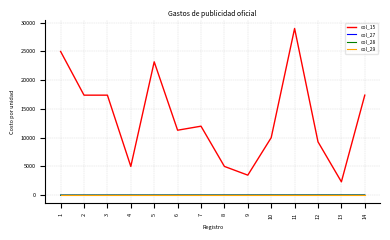

What is the total value across all series at 1?

25003.0